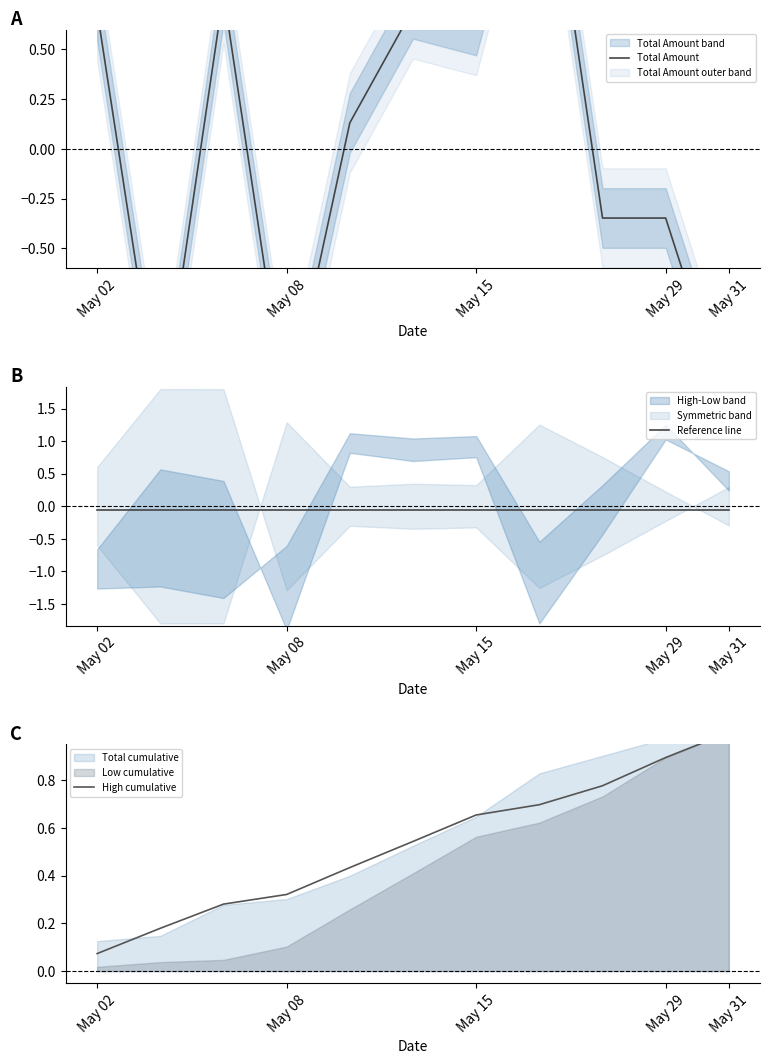

True or false: High cumulative and Total Amount intersect in this chart.

True